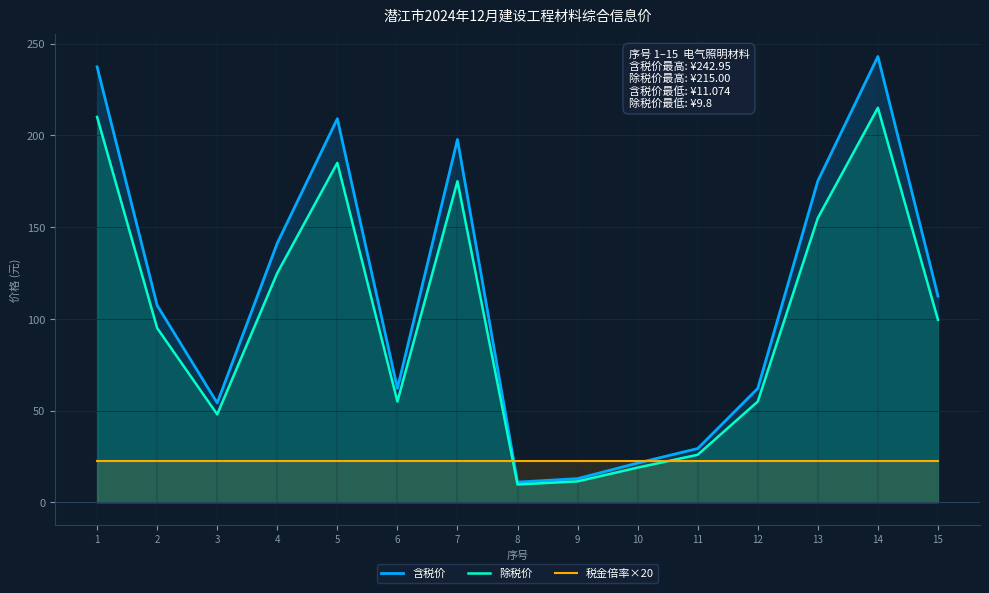

Does the chart have visible grid lines?

Yes